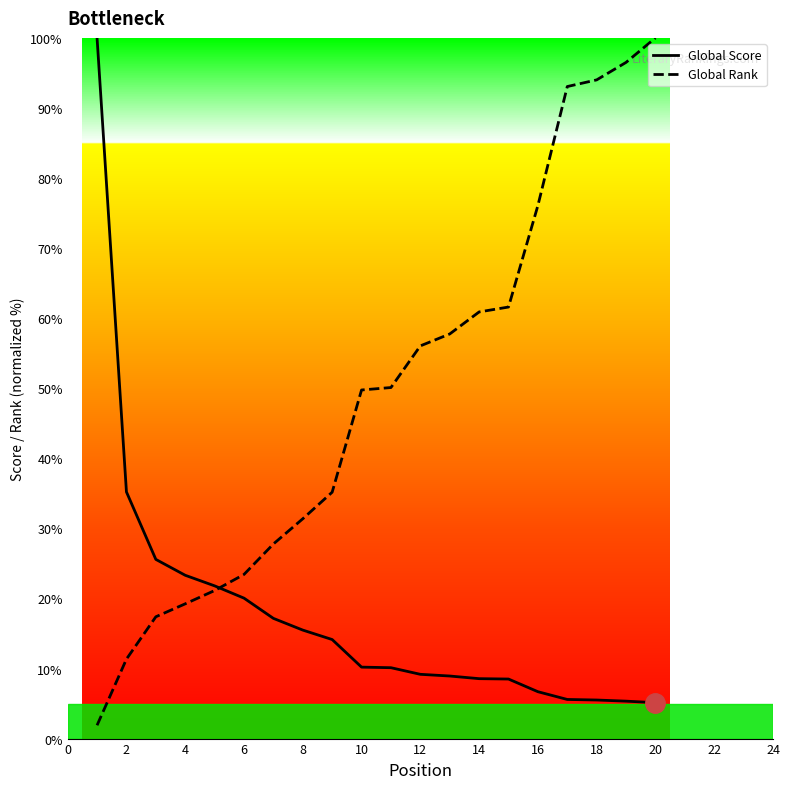

Which series has the largest total across all categories?

Global Rank